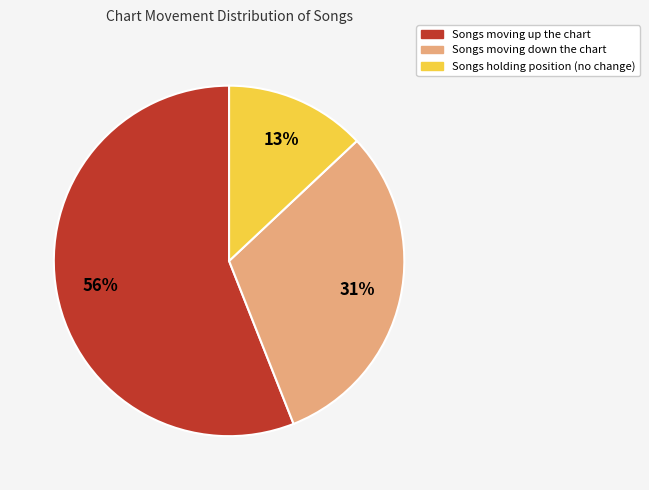

To the nearest percent, what is the average slice percentage?

33%